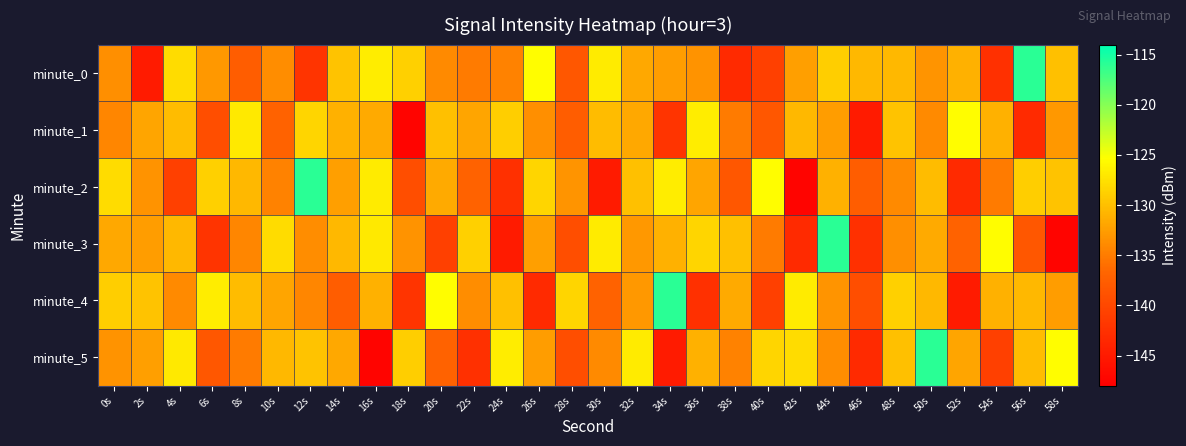

At 28s, list the series in order from largest to smallest.

minute_4, minute_2, minute_1, minute_0, minute_3, minute_5